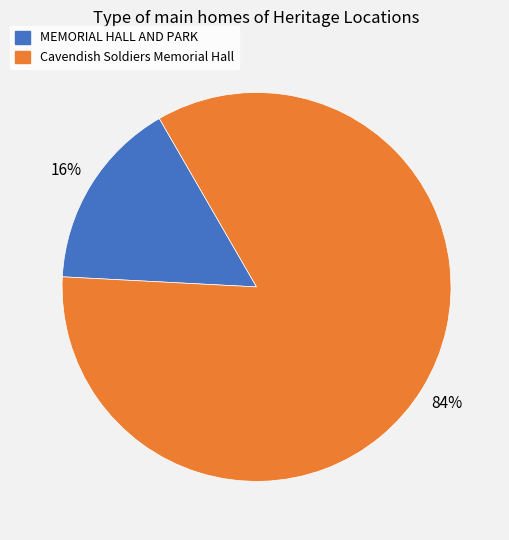

Between MEMORIAL HALL AND PARK and Cavendish Soldiers Memorial Hall, which is larger?

Cavendish Soldiers Memorial Hall